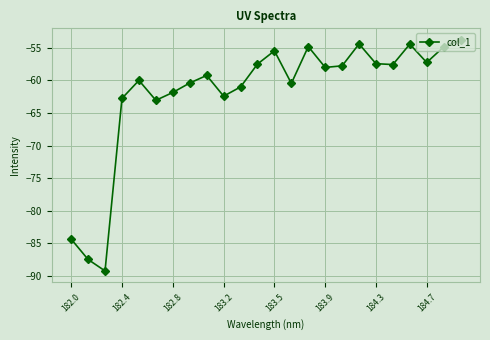

What is the greatest value displayed?

-53.8